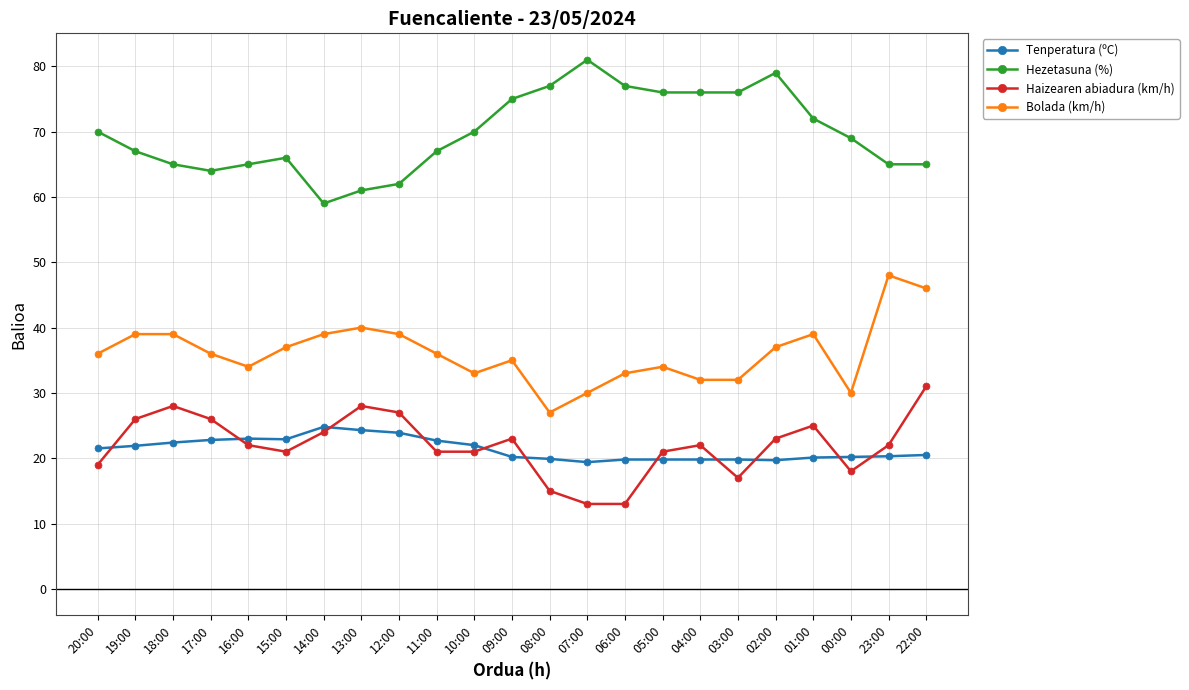

What is the difference between the second highest and minimum values in the Hezetasuna (%) series?

20.0